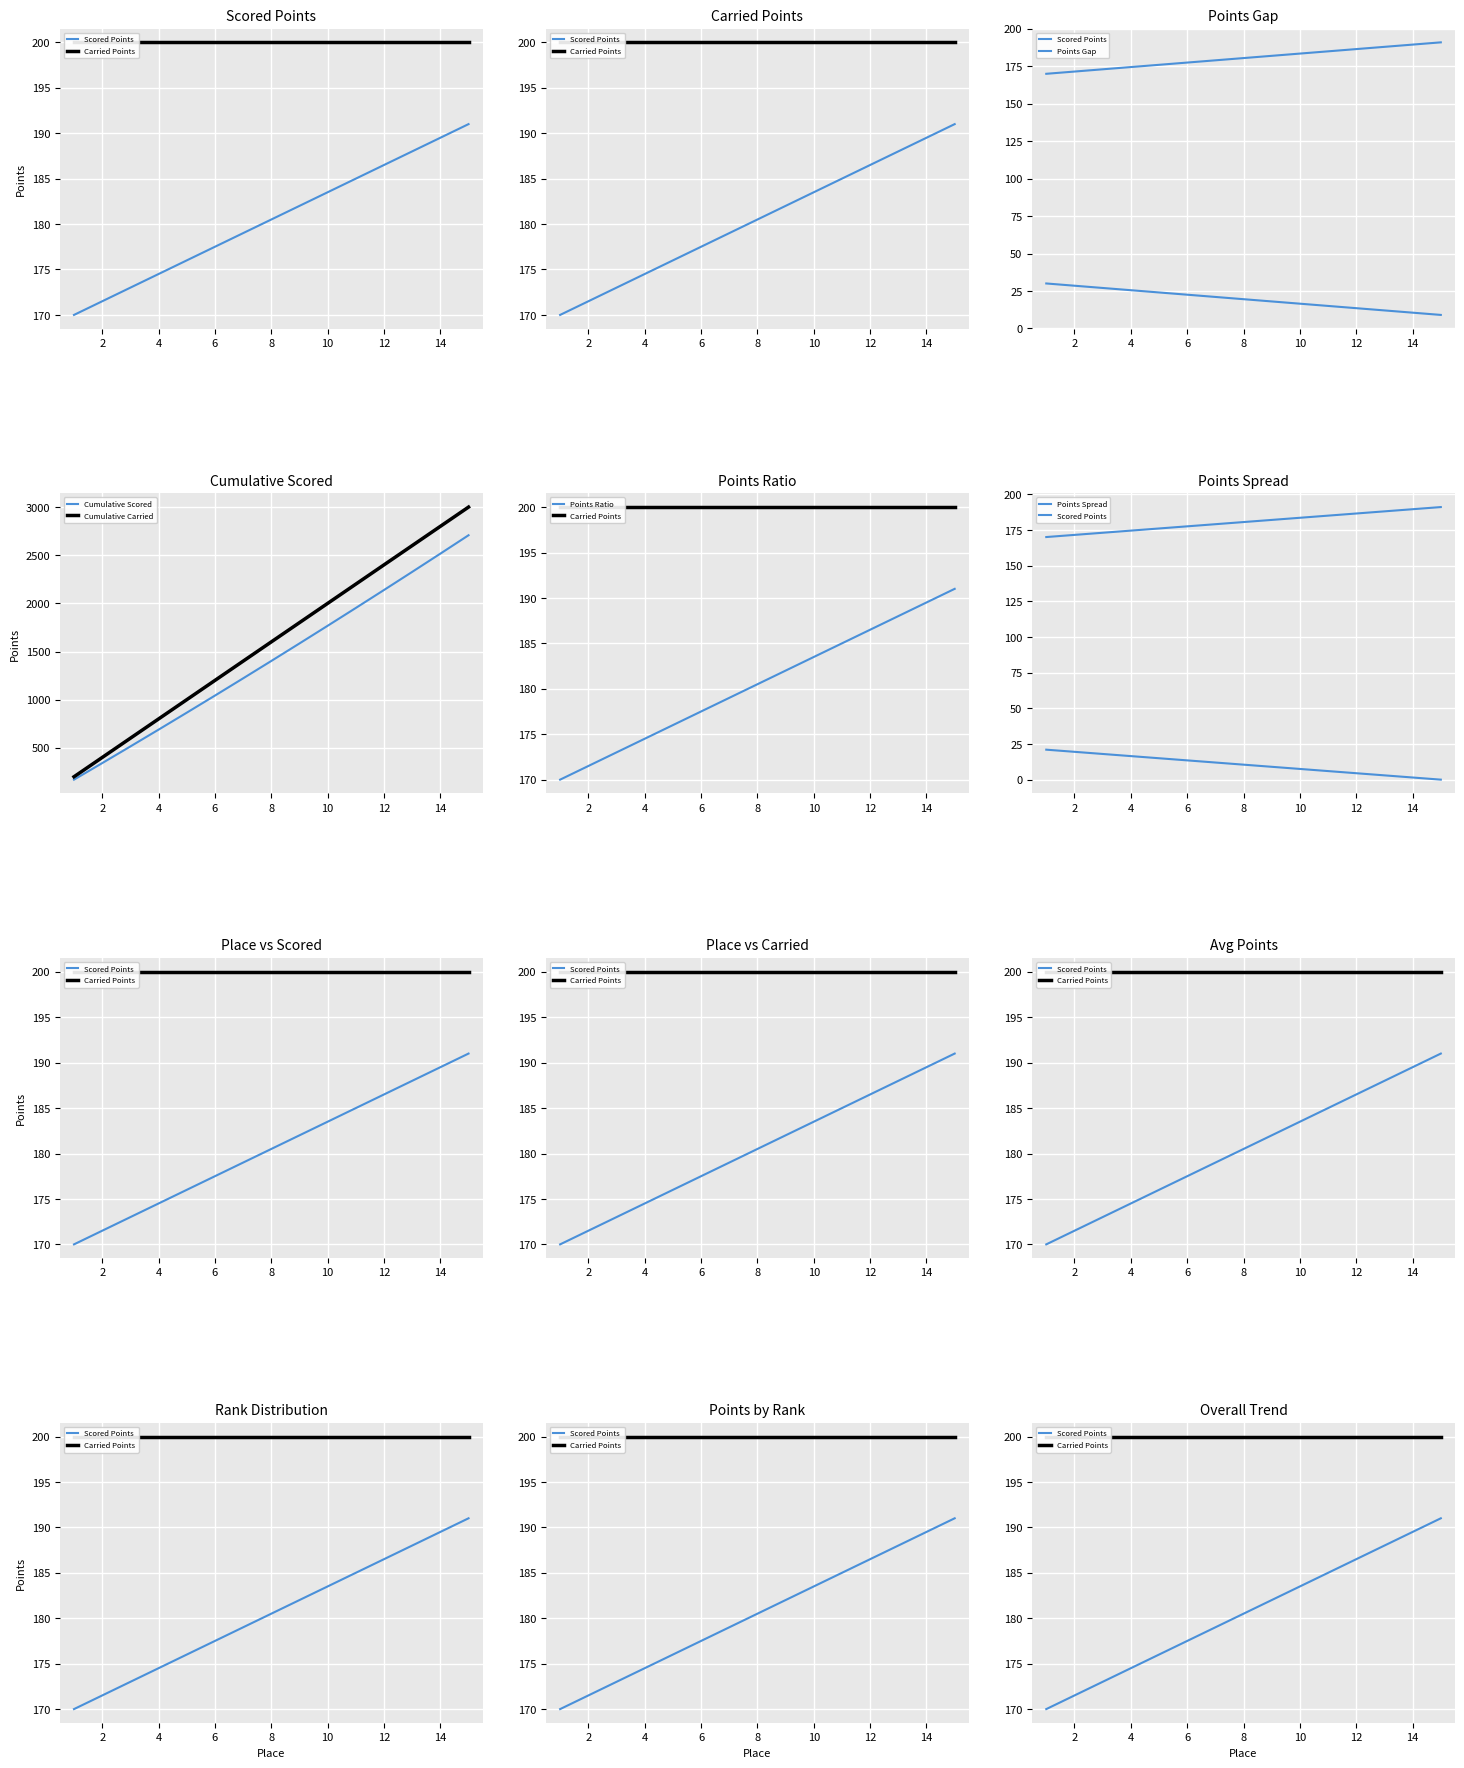

How many data points are less than 180?

7